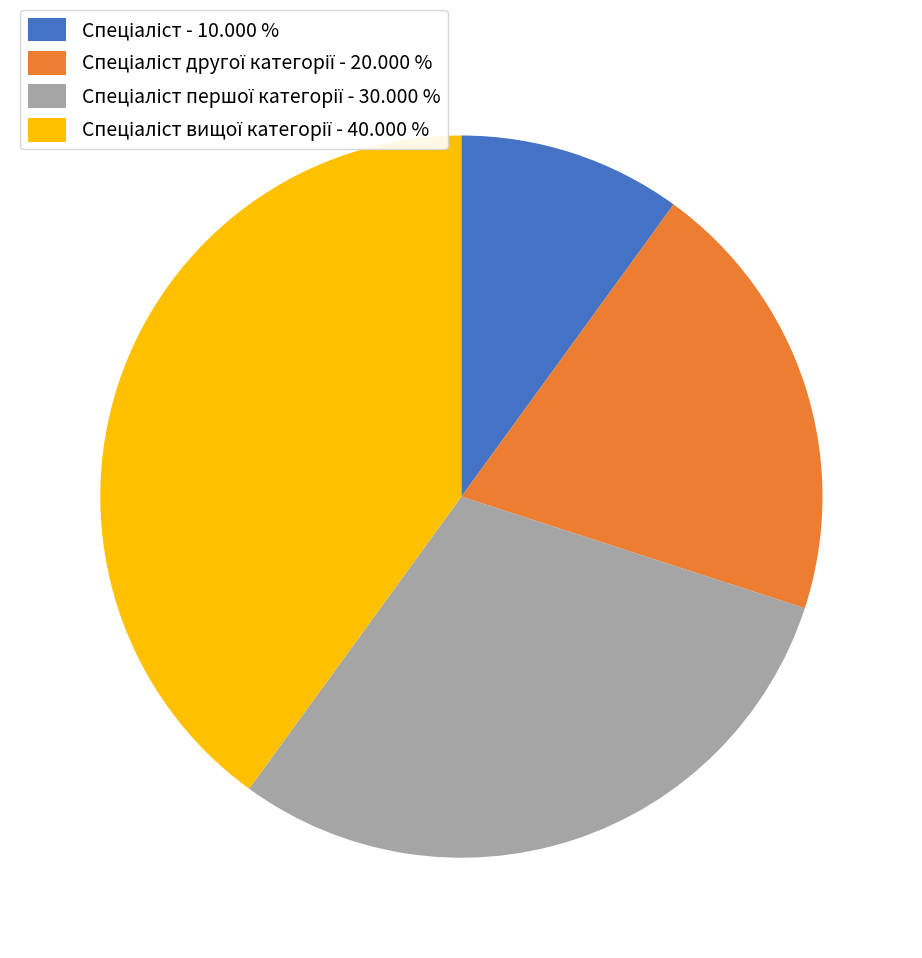

Is there any slice that represents more than half of the pie?

No